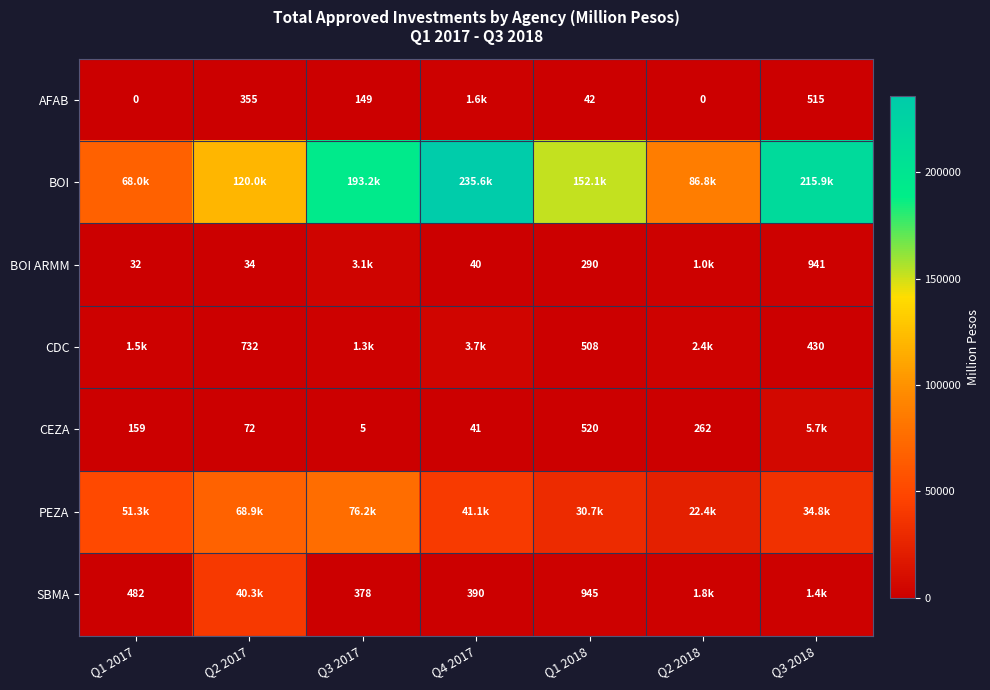

How many series are shown in this chart?

7